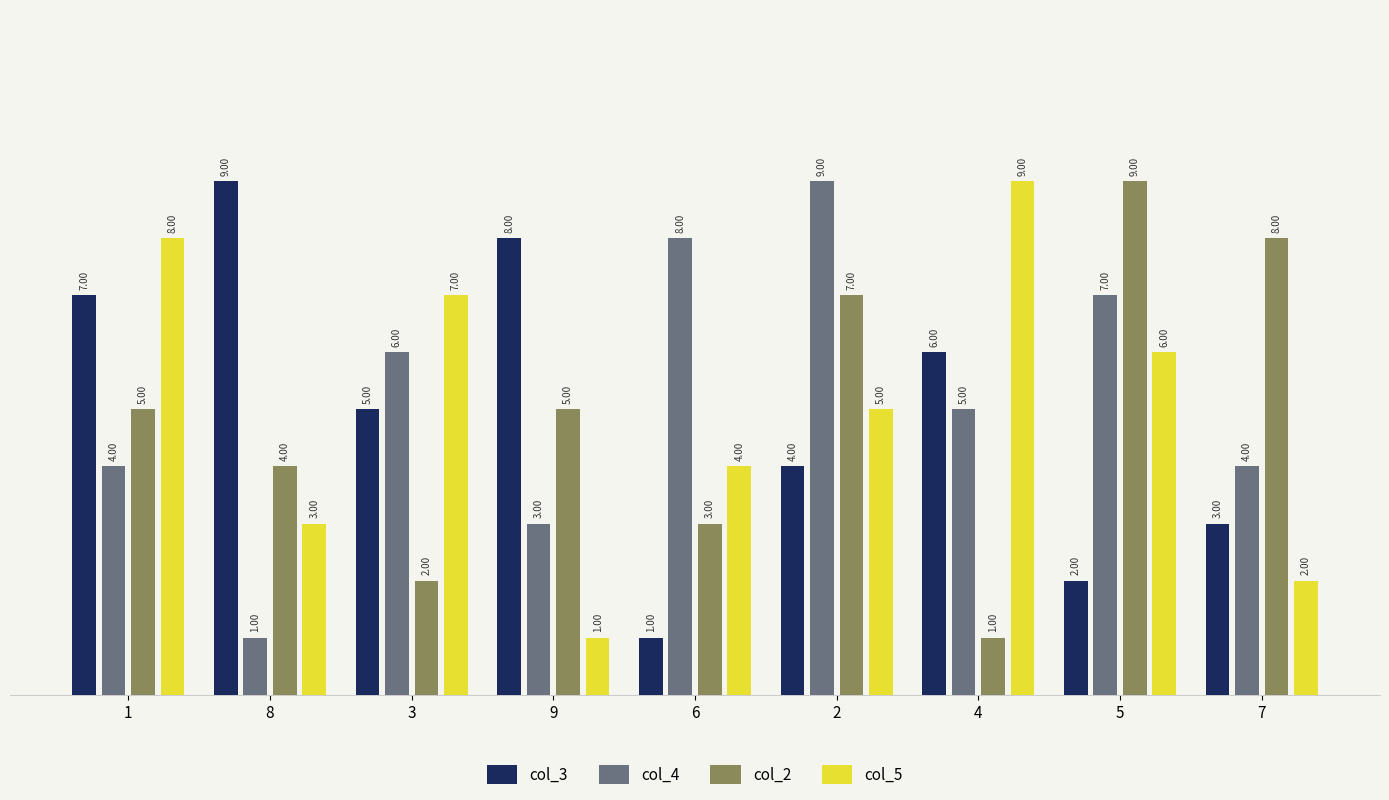

What are all the series names shown in the legend?

col_3, col_4, col_2, col_5